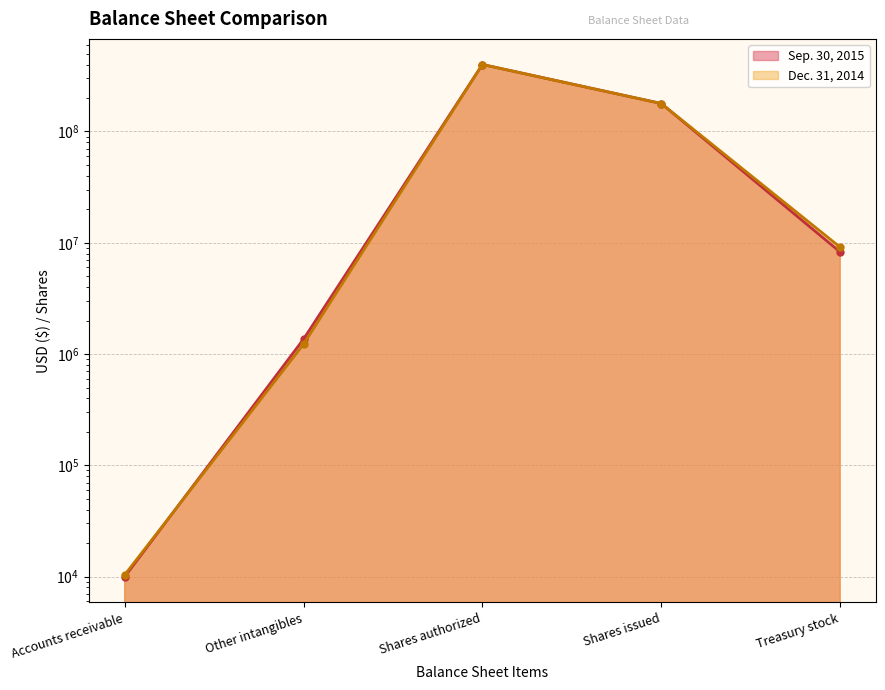

What is the label of the 3rd point from the right?

Shares authorized